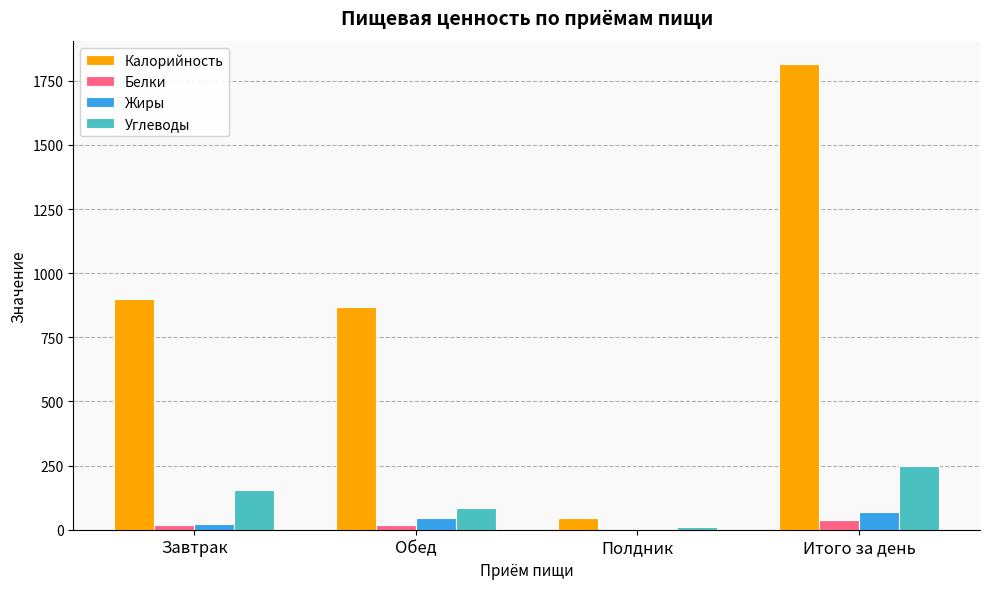

At which label is Углеводы closest to 129?

Завтрак